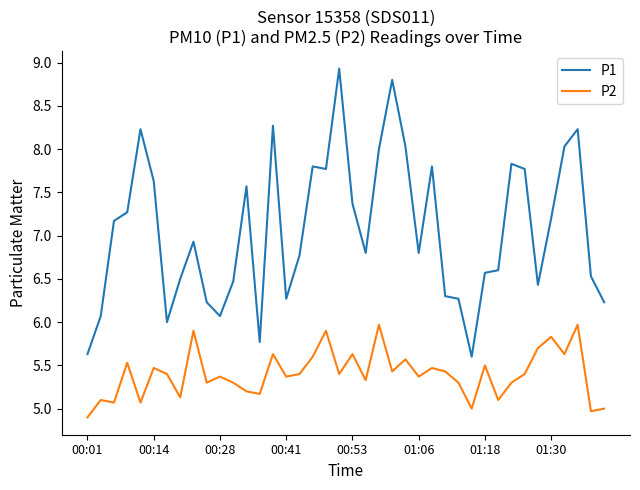

Rank the series by their maximum value, from highest to lowest.

P1, P2